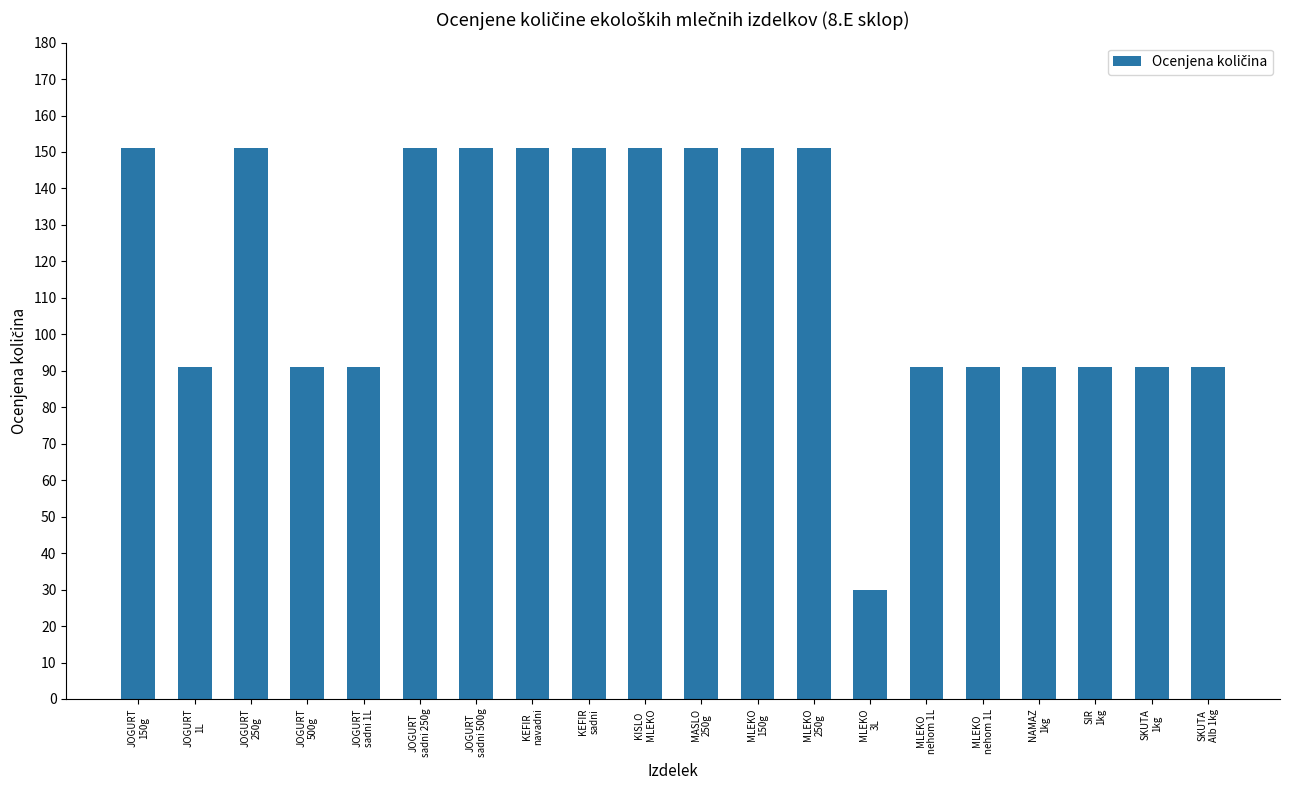

Count the number of categories in the chart.

20